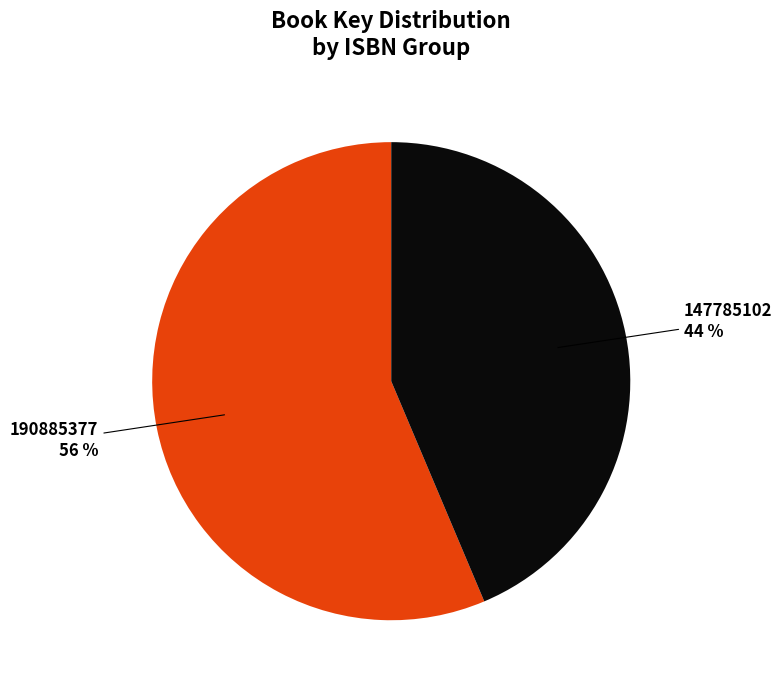

Rank the categories by value from highest to lowest.

190885377, 147785102